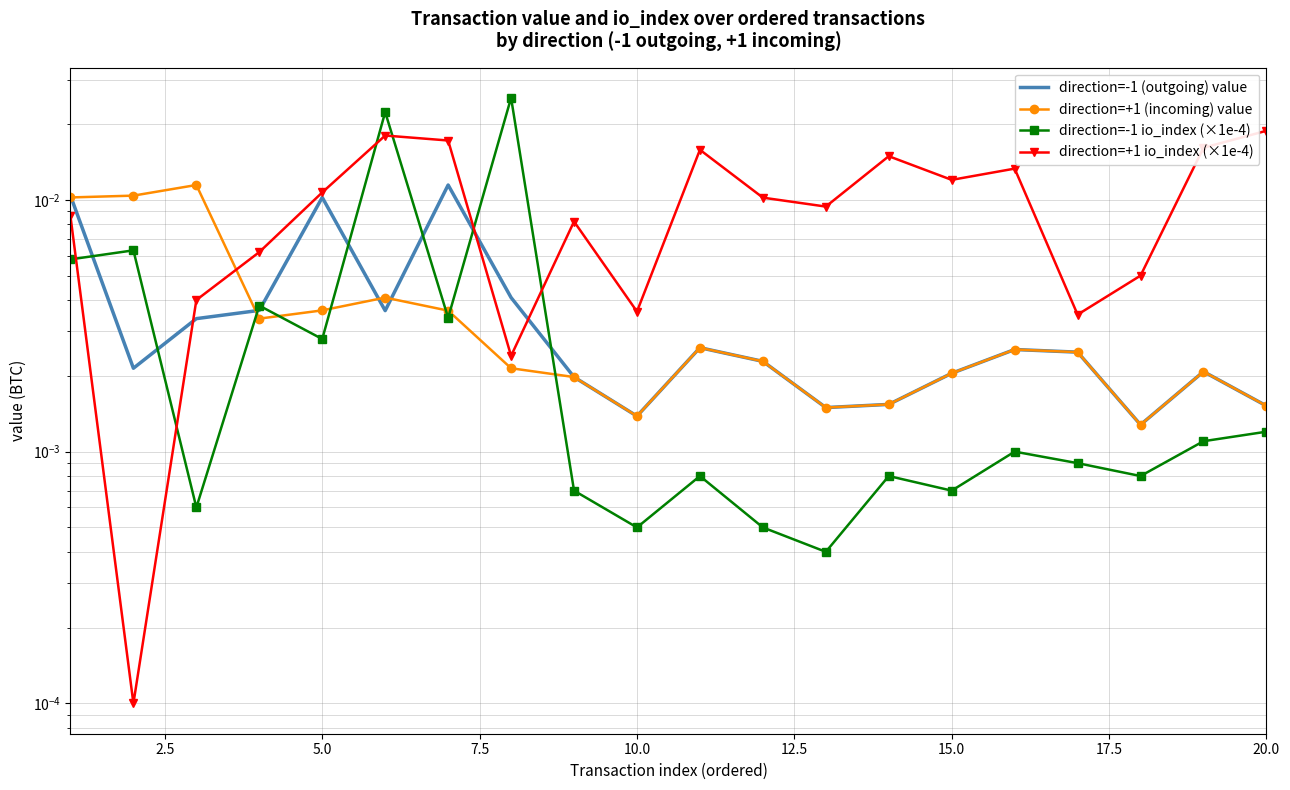

How many times do direction=+1 (incoming) value and direction=-1 (outgoing) value cross each other?

4